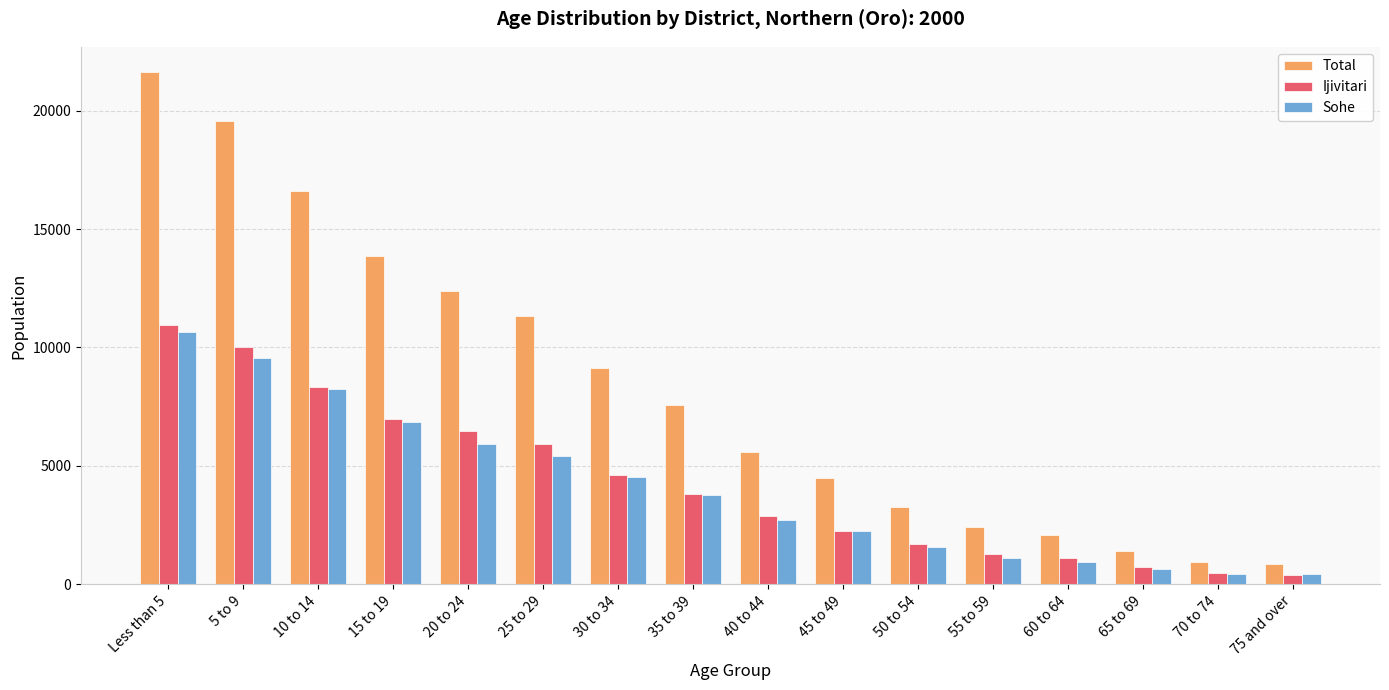

Are the bars grouped side by side (vs. stacked)?

Yes